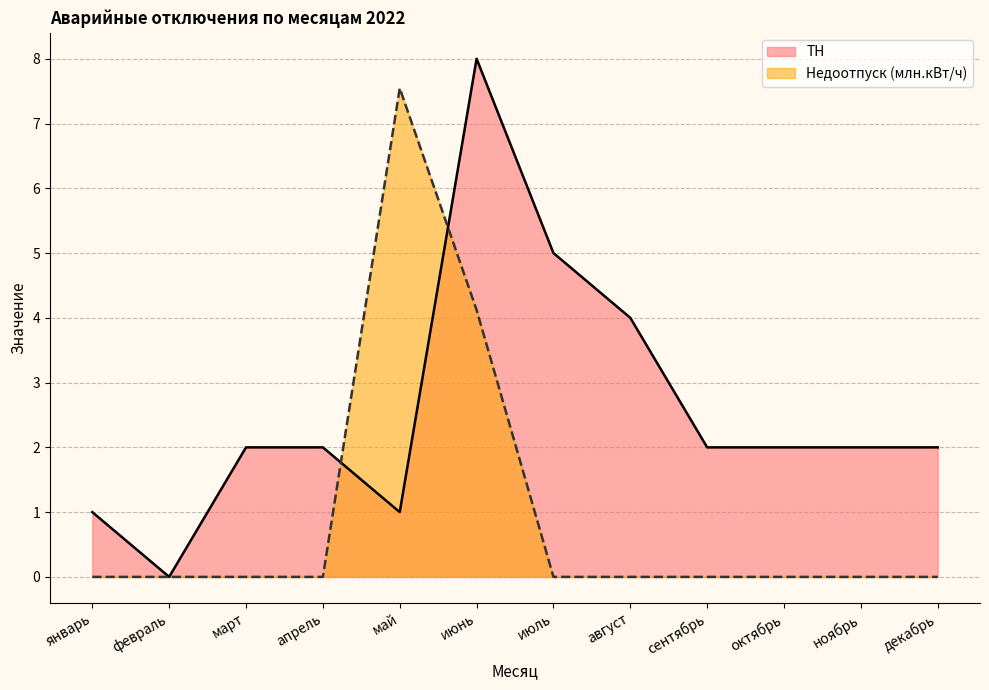

Which category has the lowest value in the ТН series?

февраль